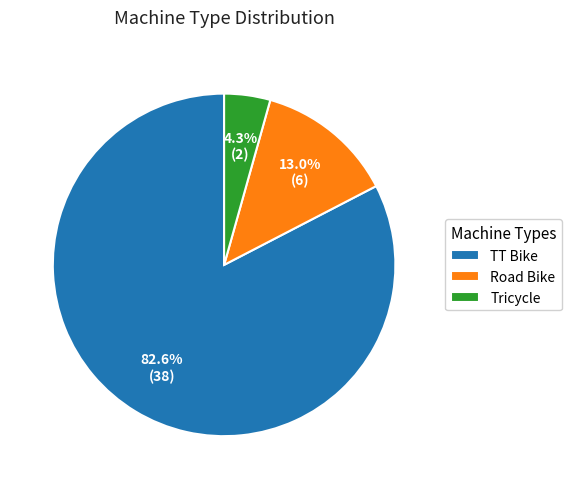

What is the majority slice?

TT Bike